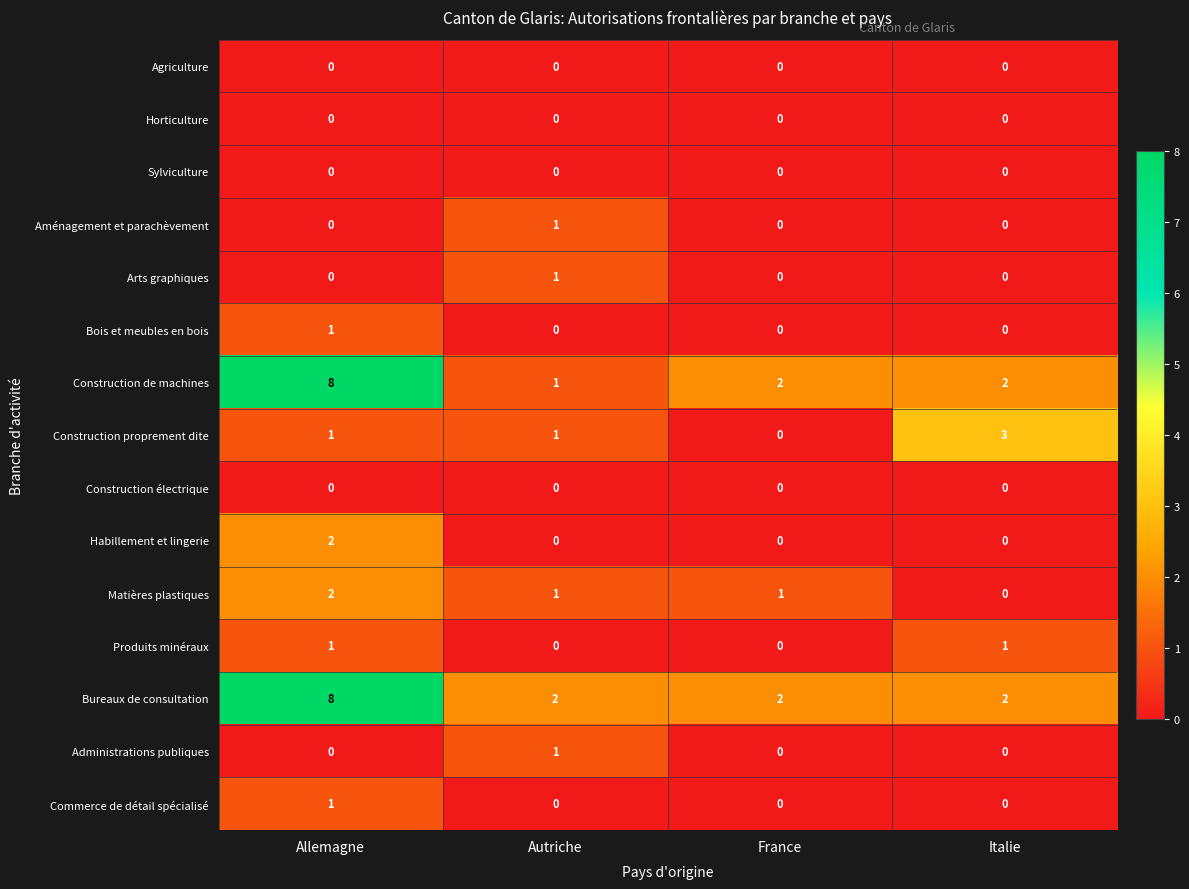

At which category is the sum across all series the highest?

Allemagne